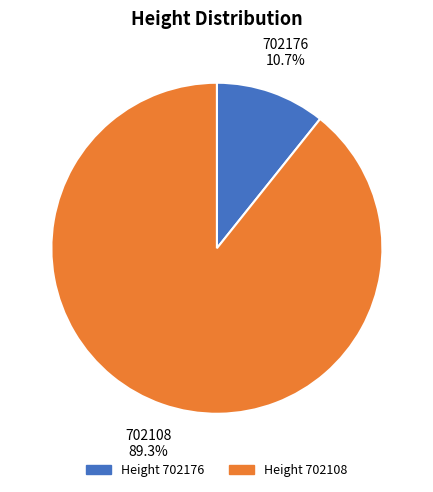

Does any single category account for the majority?

Yes